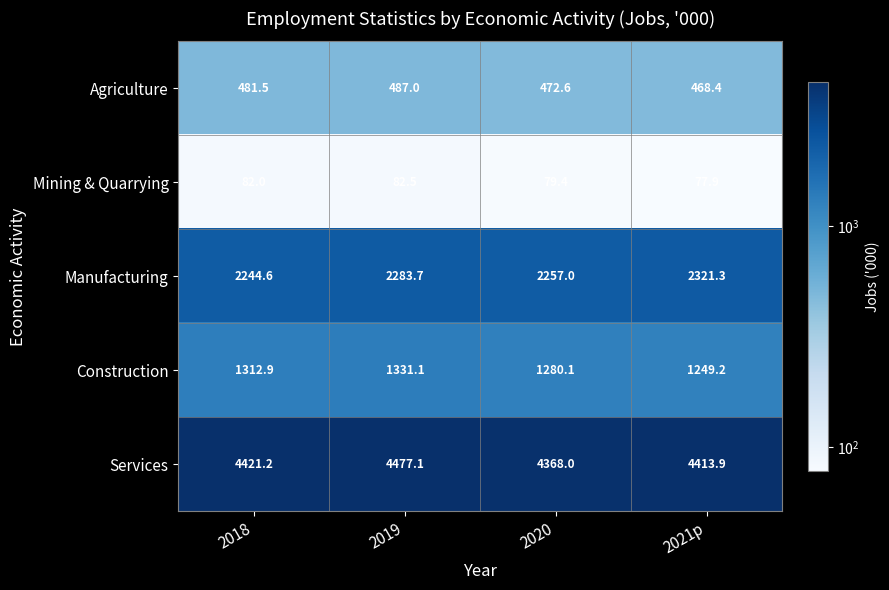

Count the number of categories in the chart.

4